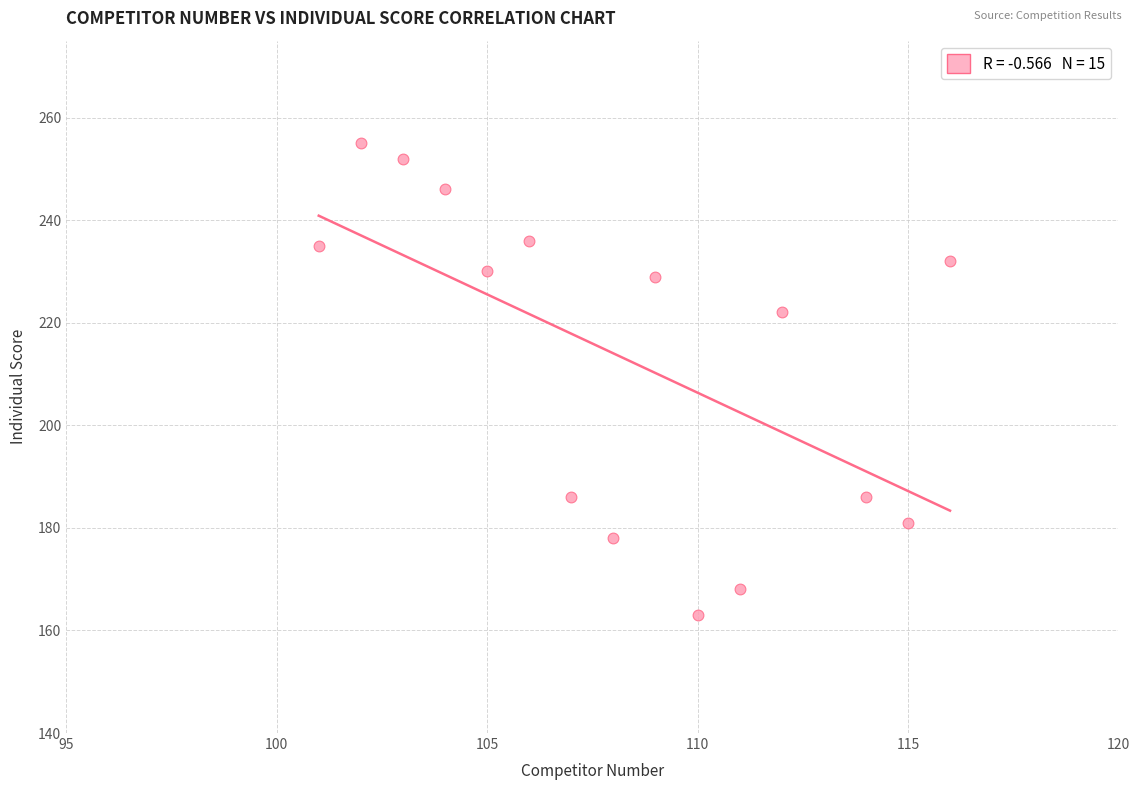

What is the range of Y values (max minus min)?

92